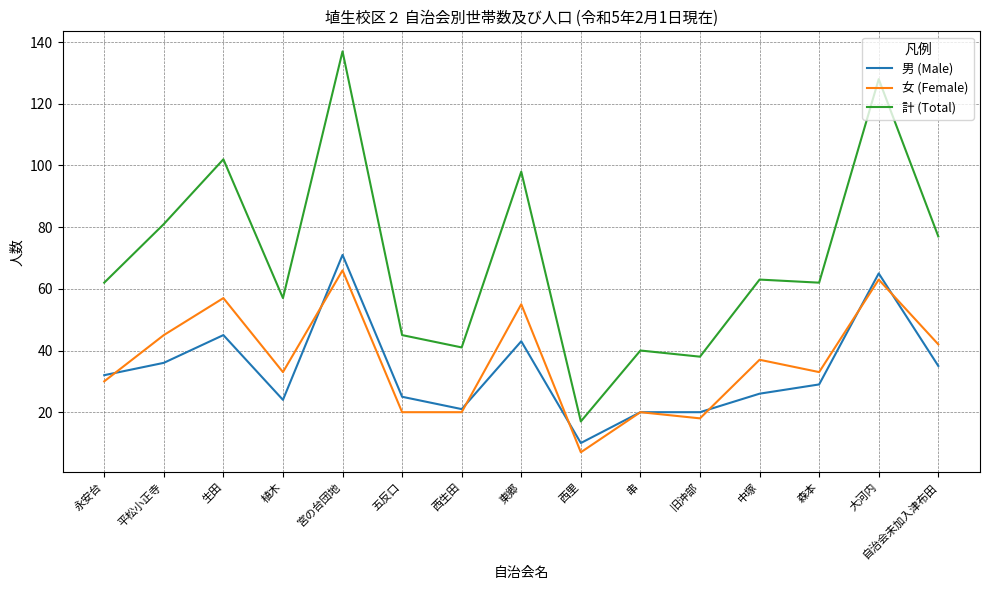

After their last crossing, which series has the higher values: 男 (Male) or 女 (Female)?

女 (Female)